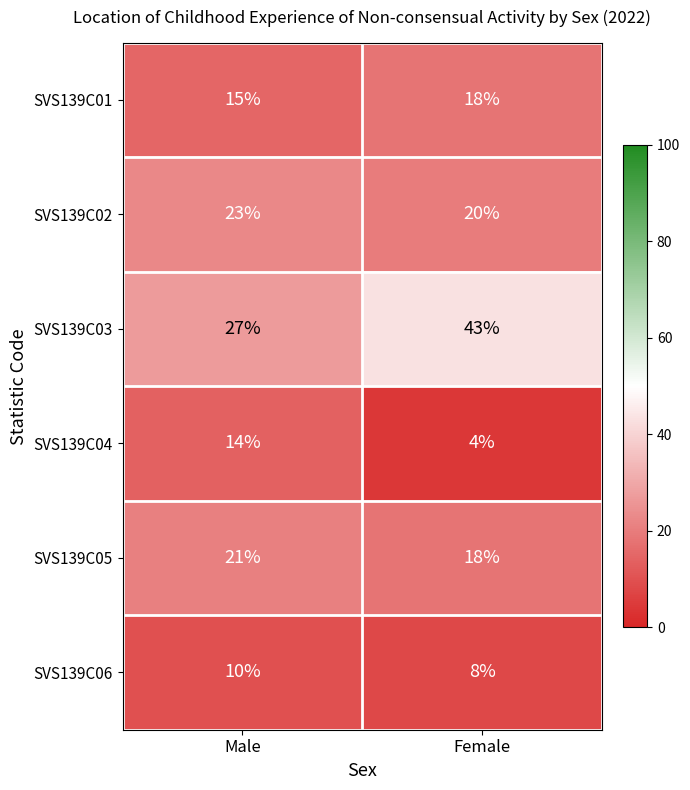

The value of SVS139C05 at Male is 21. True or false?

True